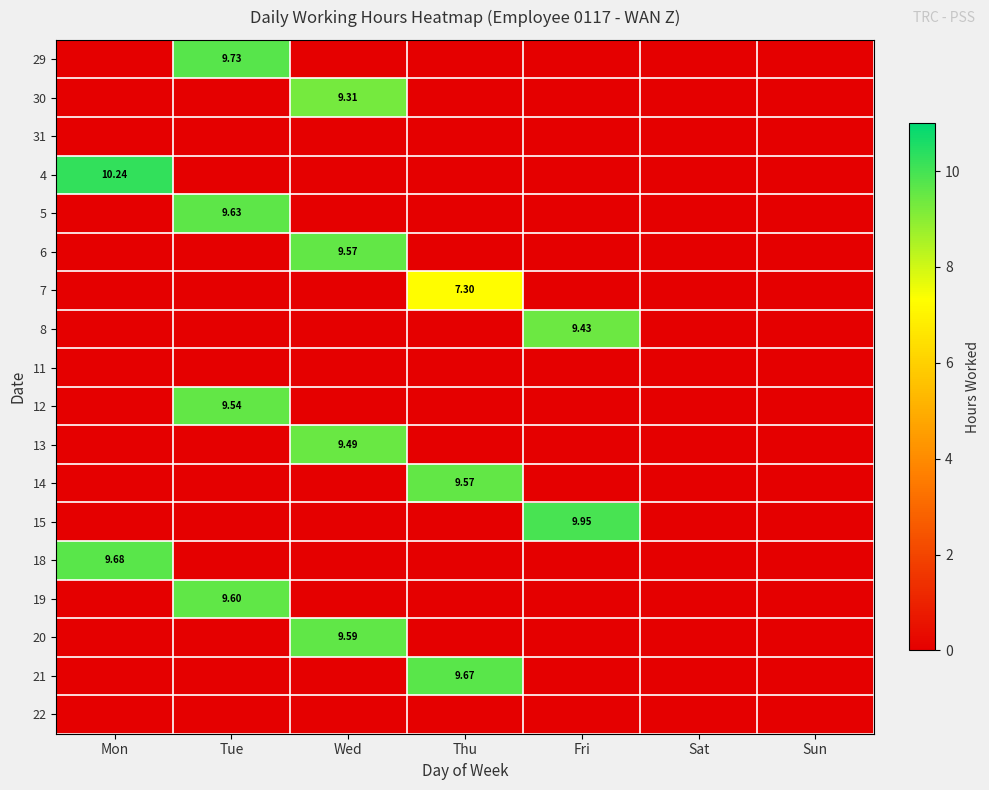

Rank the series by their maximum value, from highest to lowest.

4, 15, 29, 18, 21, 5, 19, 20, 6, 14, 12, 13, 8, 30, 7, 31, 11, 22